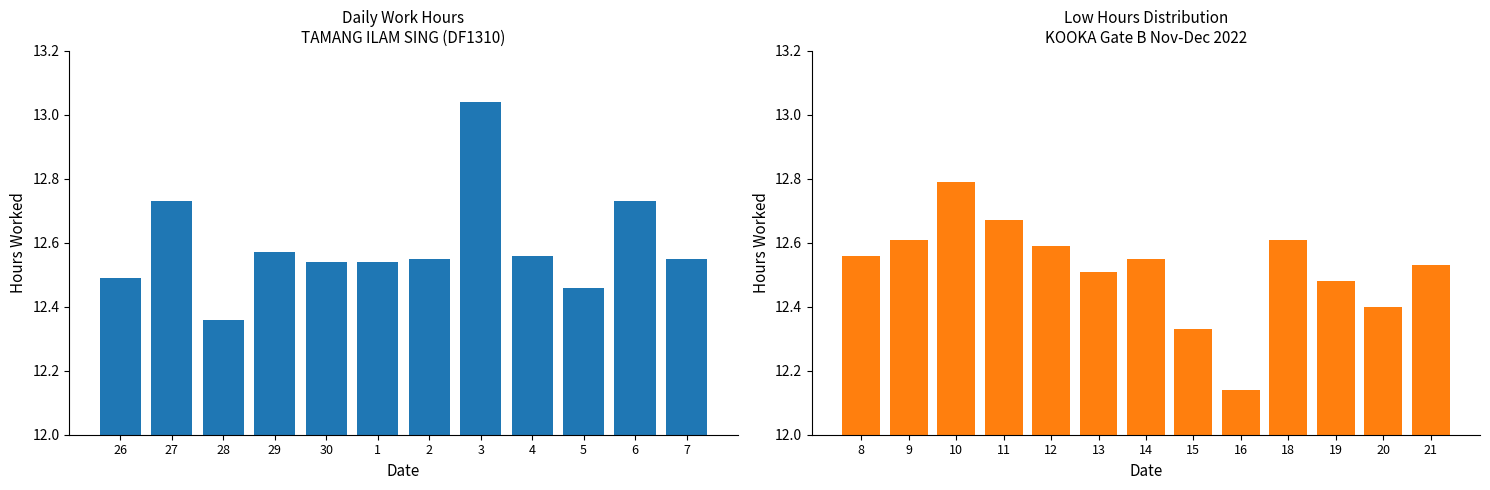

What is the change in value from 28 to 21?

+0.2